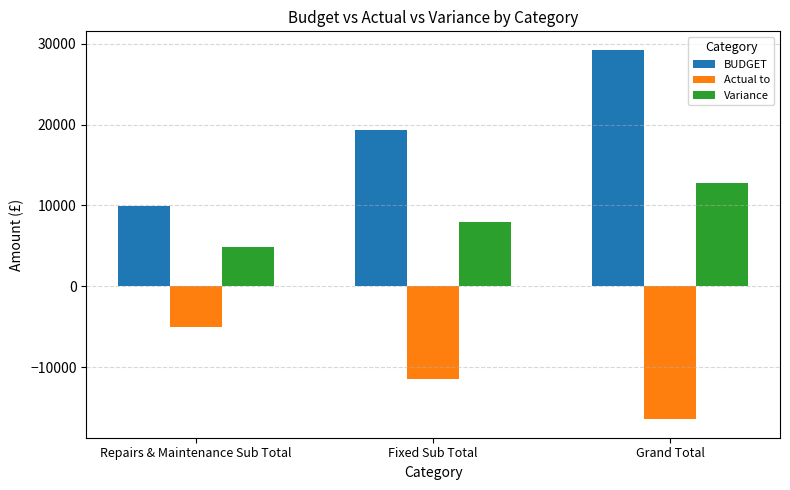

Rank the series at Repairs & Maintenance Sub Total from lowest to highest value.

Actual to, Variance, BUDGET